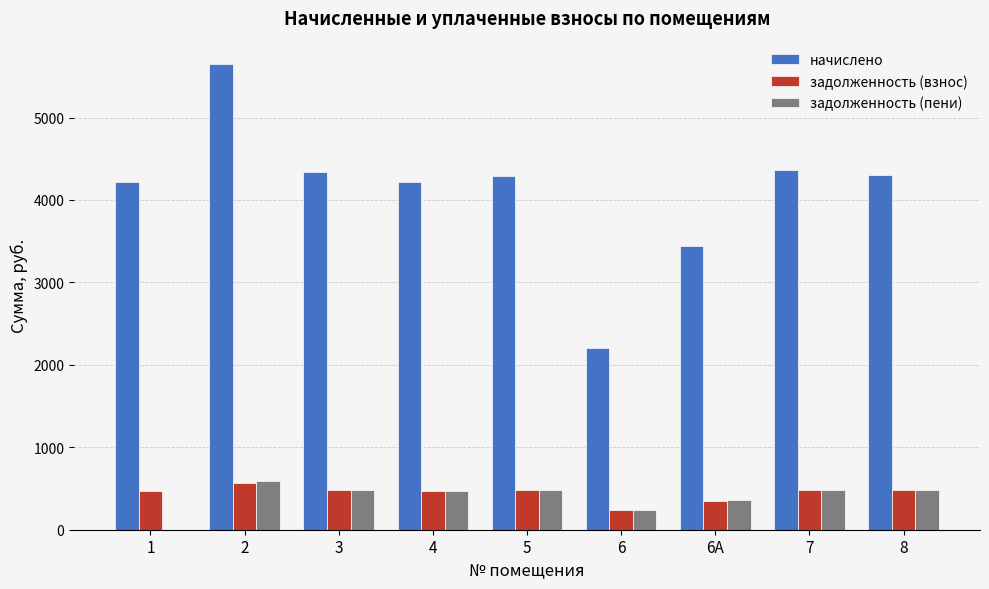

Read the начислено value at 8.

4299.4